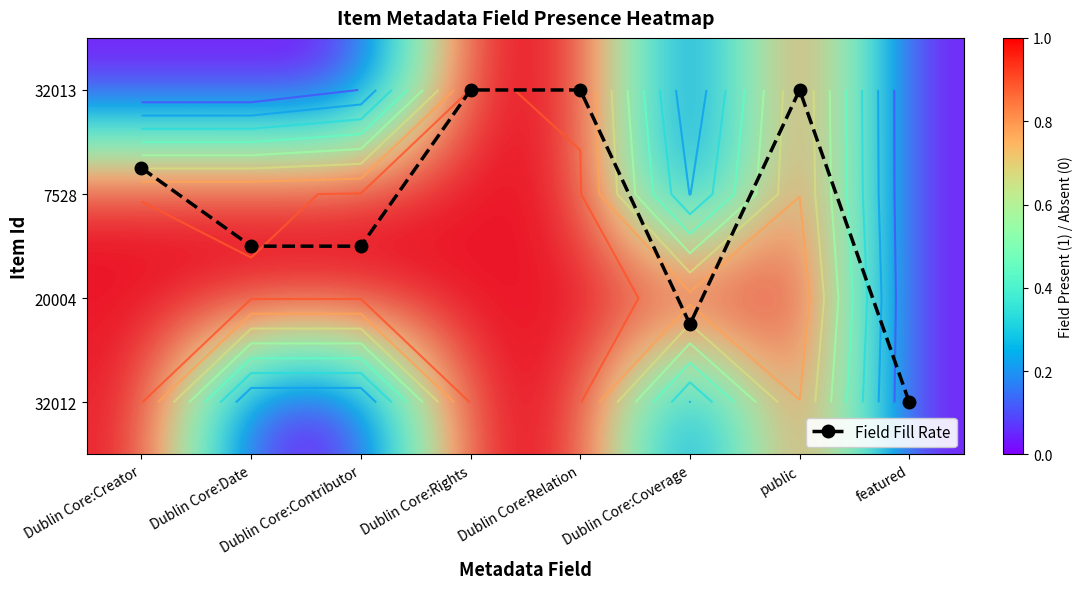

At Dublin Core:Date, list the series in order from largest to smallest.

Field Fill Rate, 20004, 7528, 32012, 32013